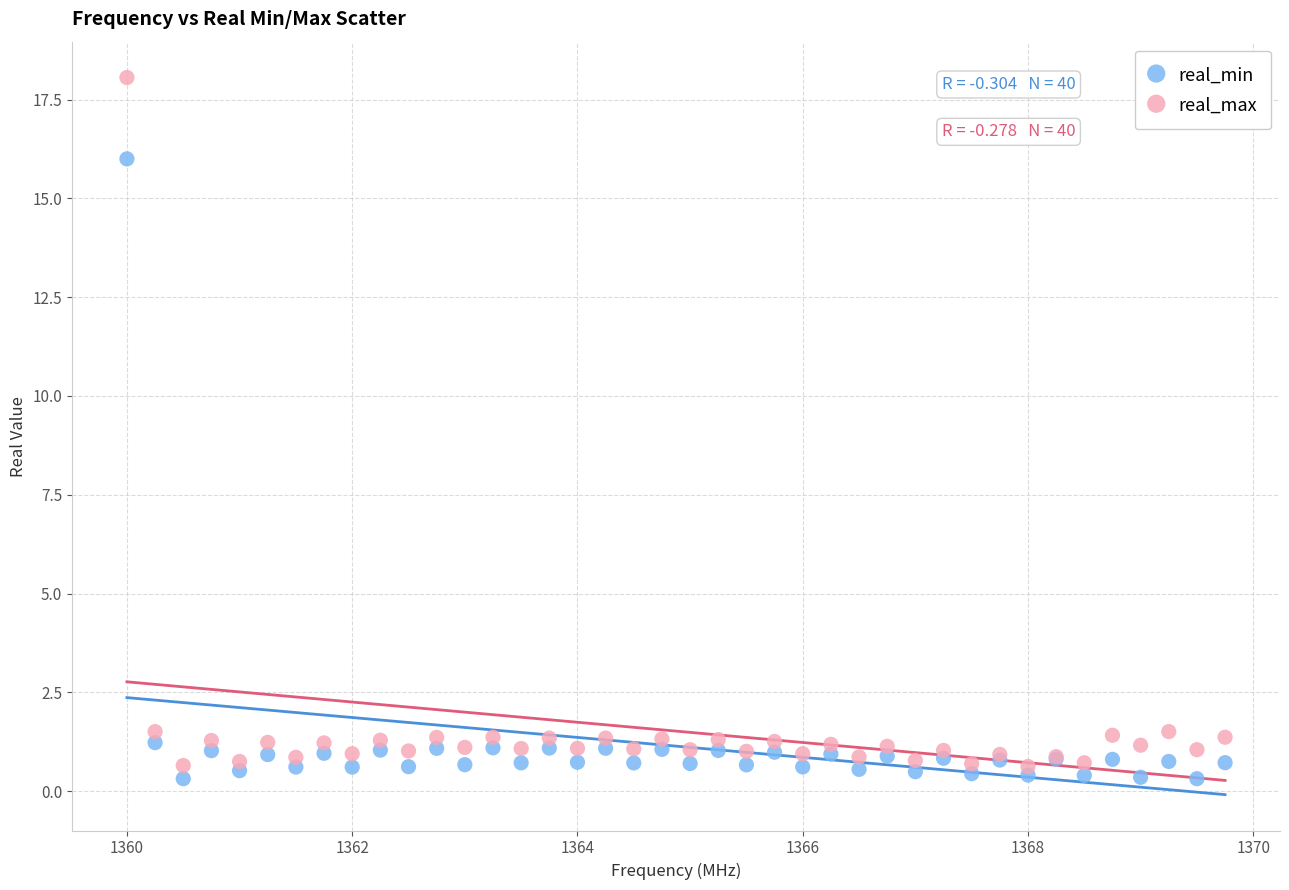

Which series has the largest Y range (max minus min)?

real_max